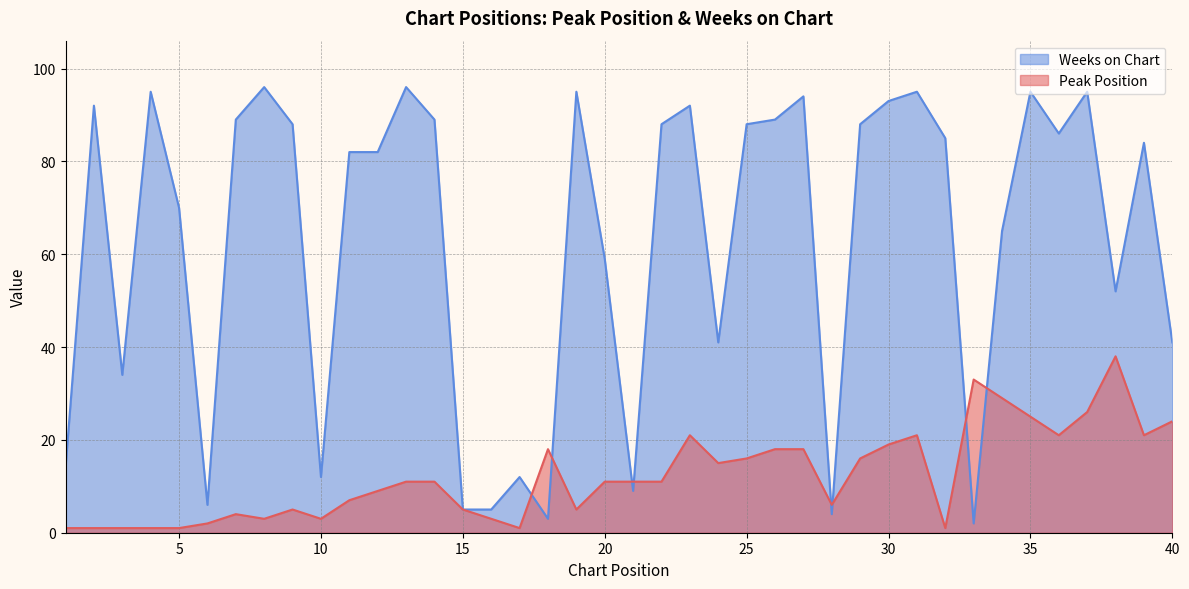

What value does the Peak Position series have at 31, to the nearest 5?

20